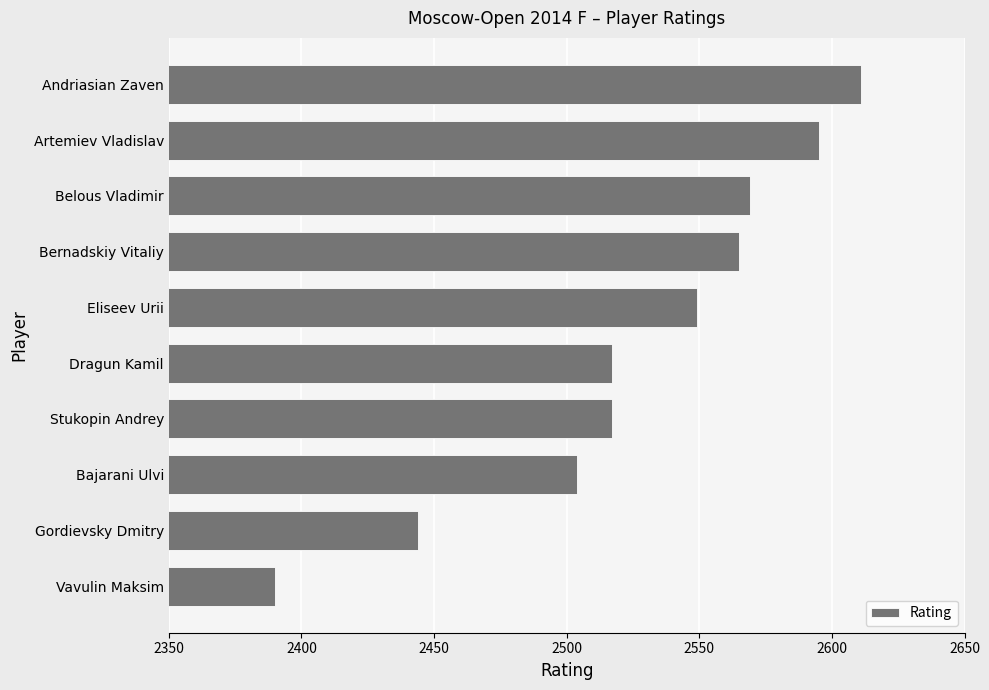

At which label is the value closest to 2500?

Bajarani Ulvi